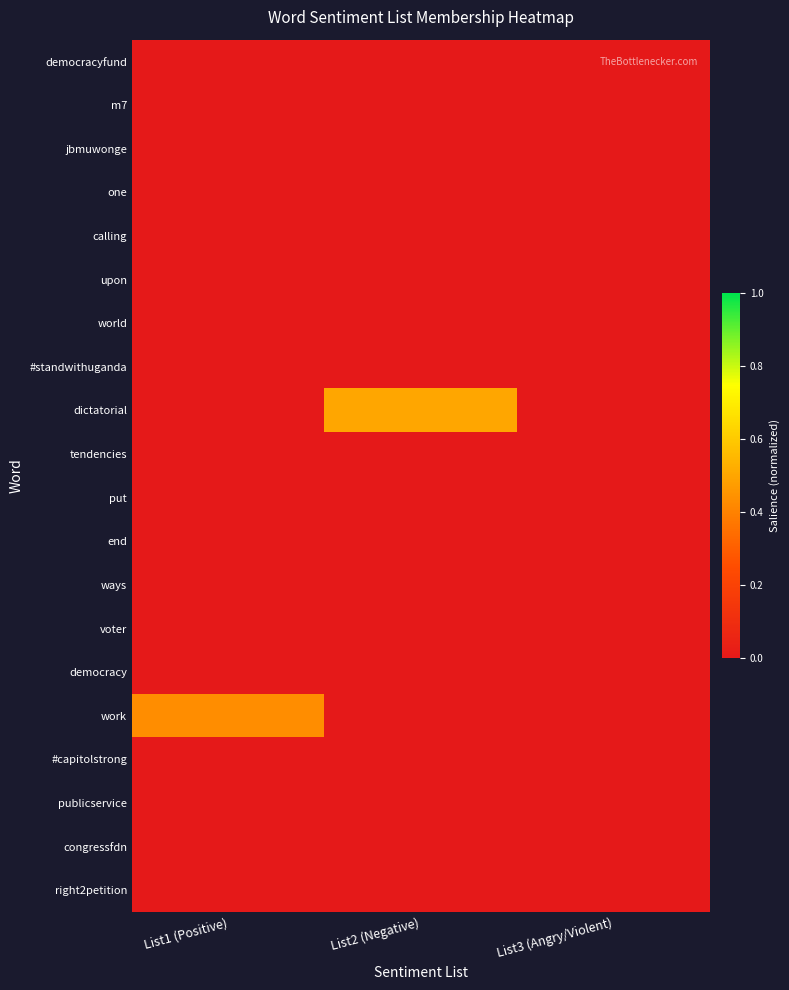

How many data points does each series have?

3